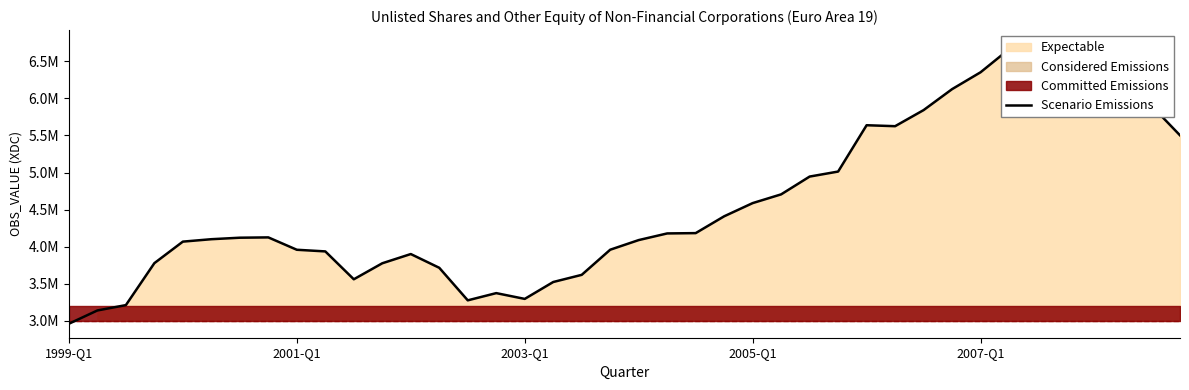

How many interior local peaks (higher than both neighbors) does the data have?

5